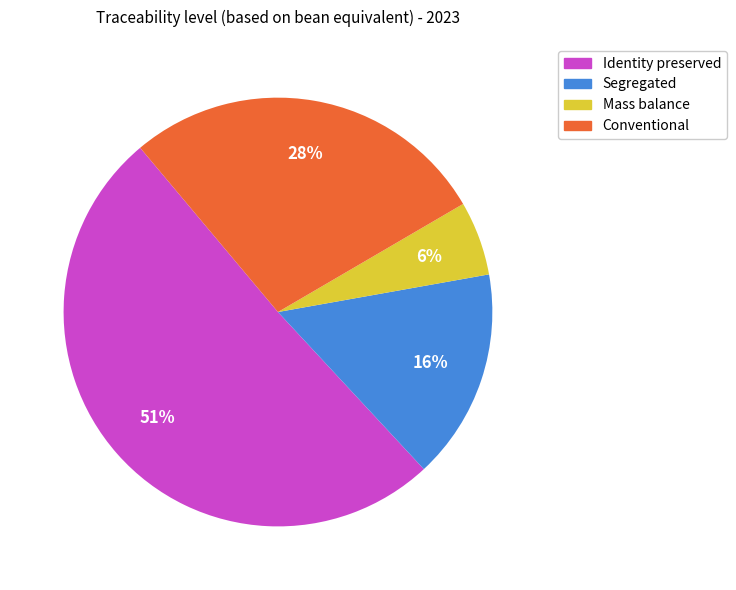

Approximately how many times larger is the value at Identity preserved compared to Segregated?

3.2